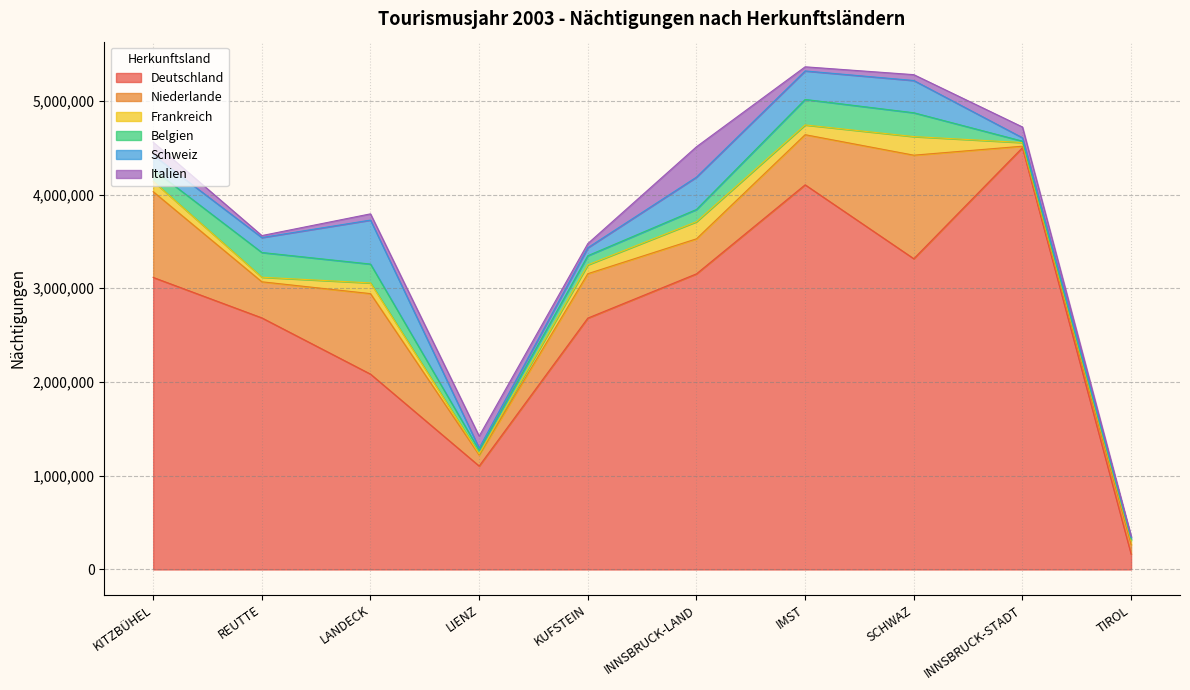

What is the difference between the highest and lowest values at SCHWAZ?

3252808